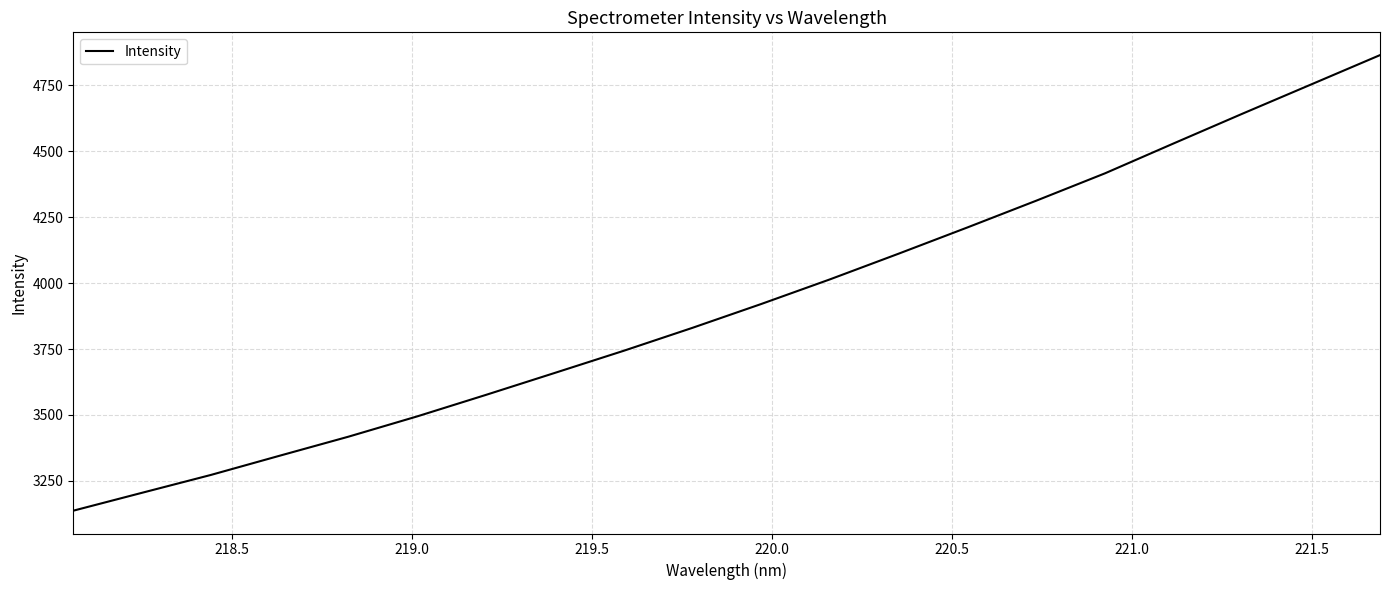

What is the greatest value displayed?

4864.3